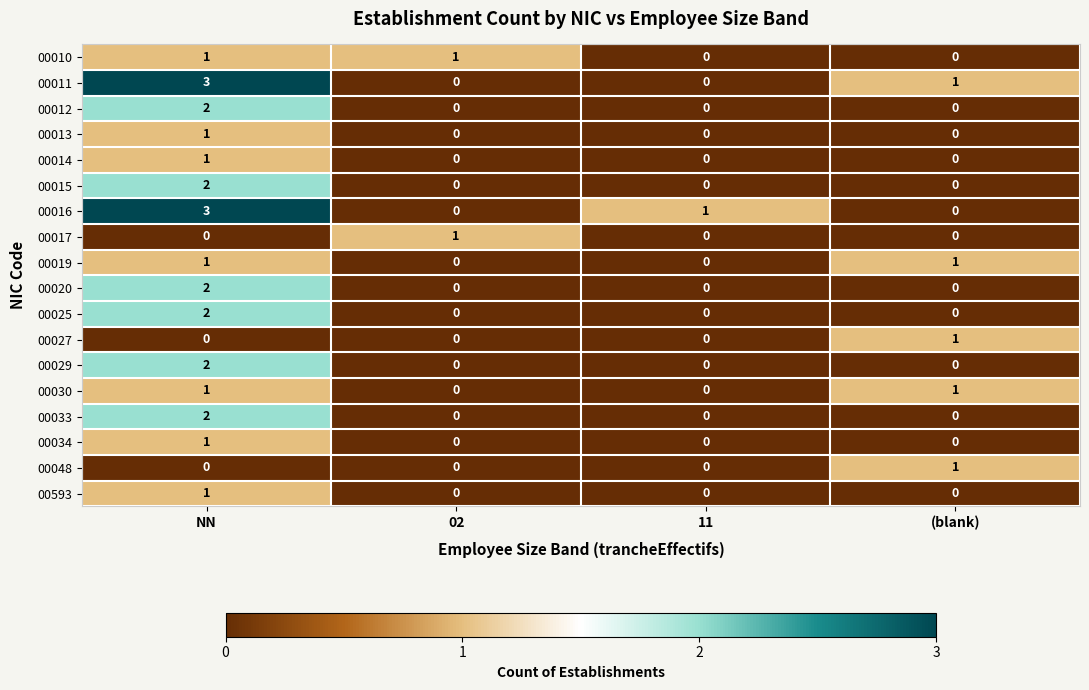

At how many categories does at least one series exceed 0?

4